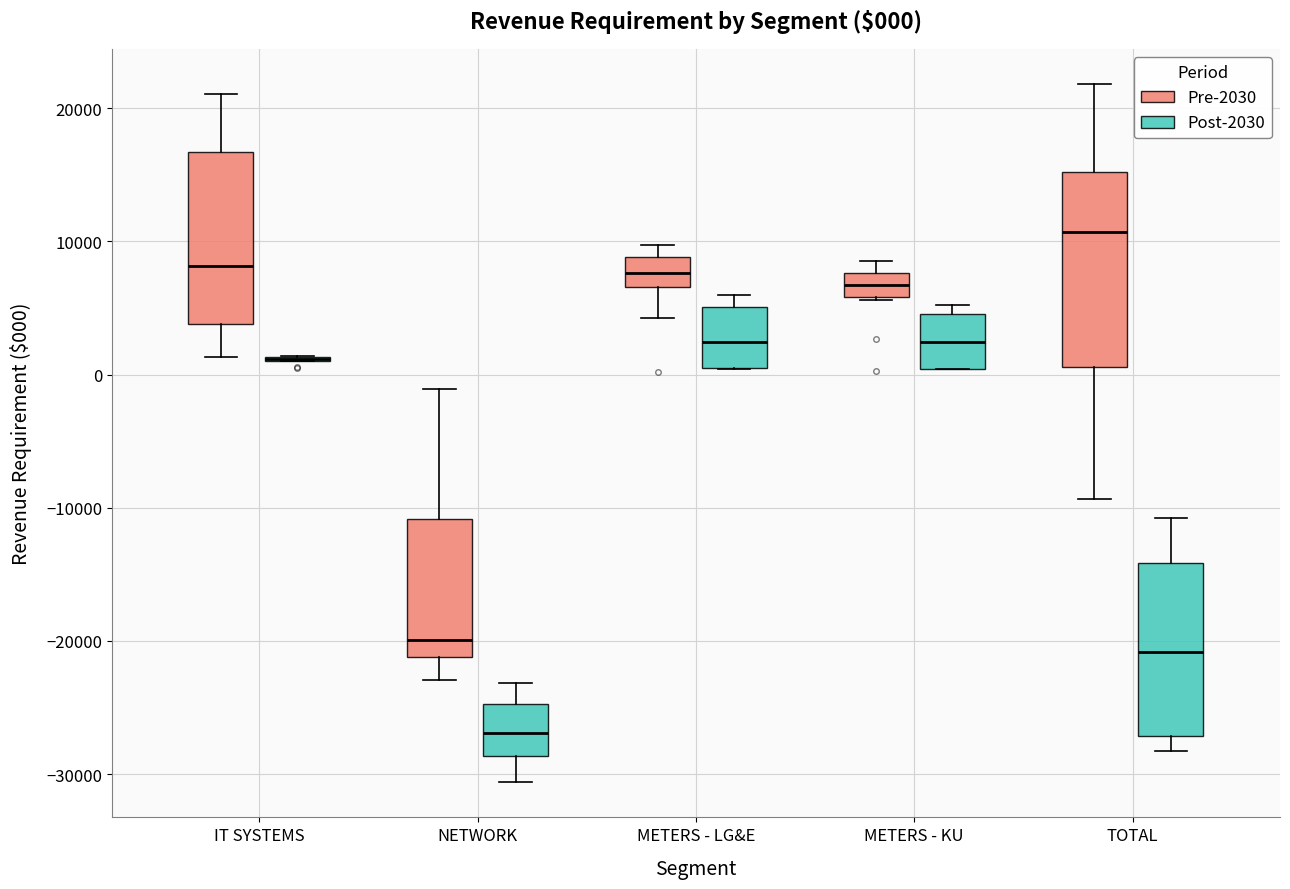

Which box is the tallest, from its lower edge to its upper edge?

TOTAL (Pre-2030)